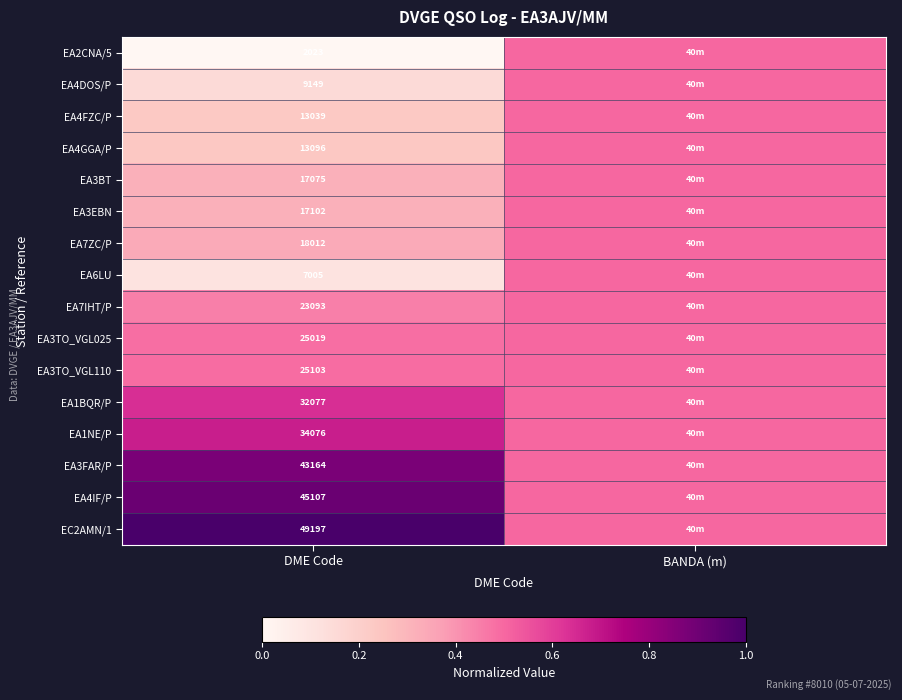

True or false: EA4DOS/P has a value of 9149.0 at DME Code.

True